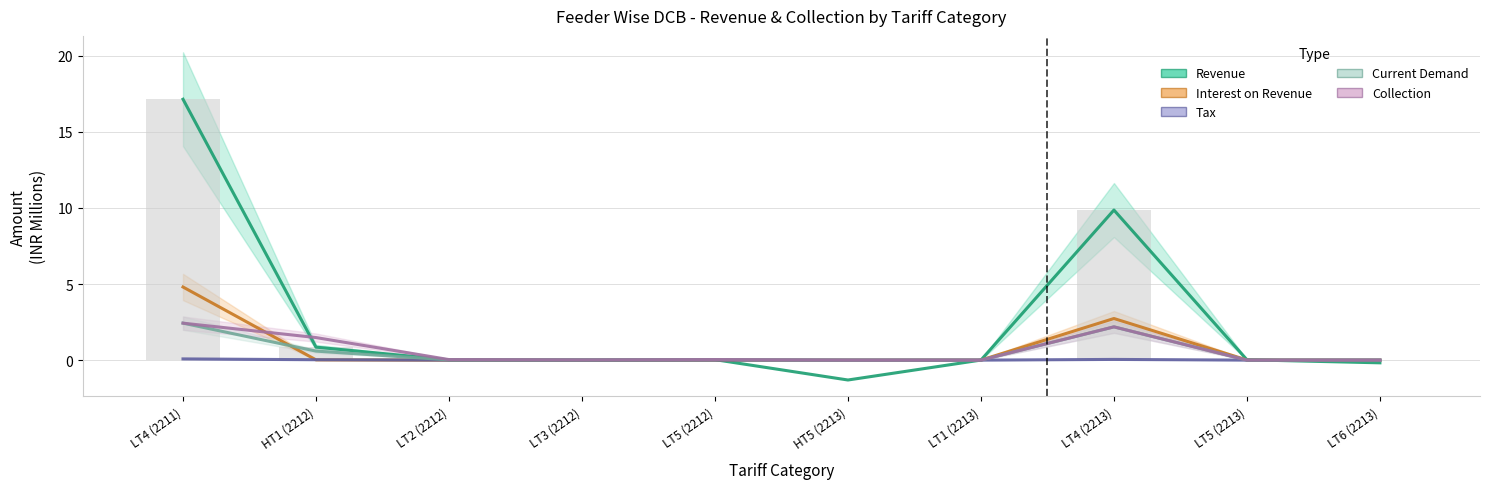

True or false: Interest on Revenue has a value of -2.2 at HT5 (2213).

False